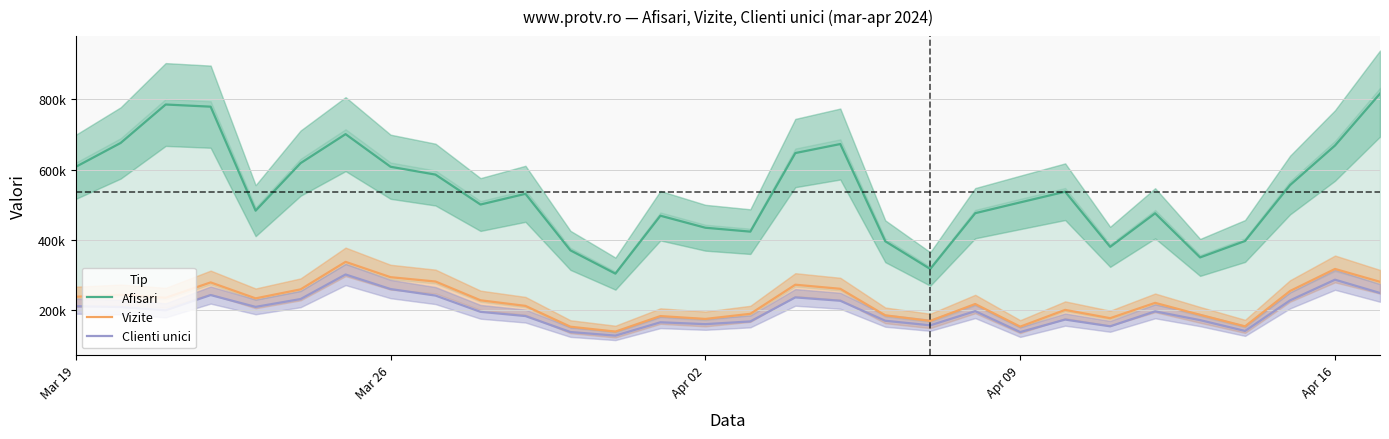

Does the chart have visible grid lines?

Yes